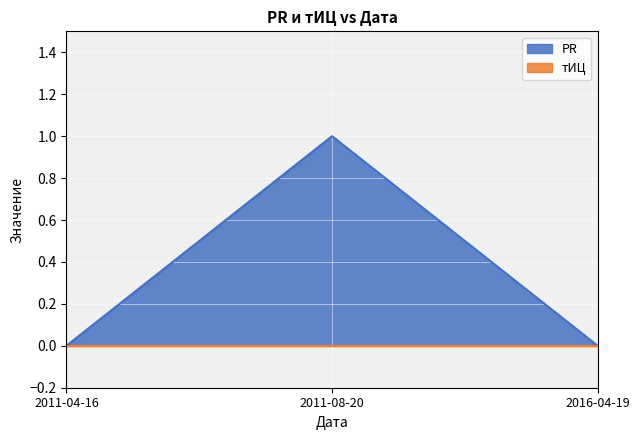

Reading left to right, list all the values displayed in this chart.

0	1	0